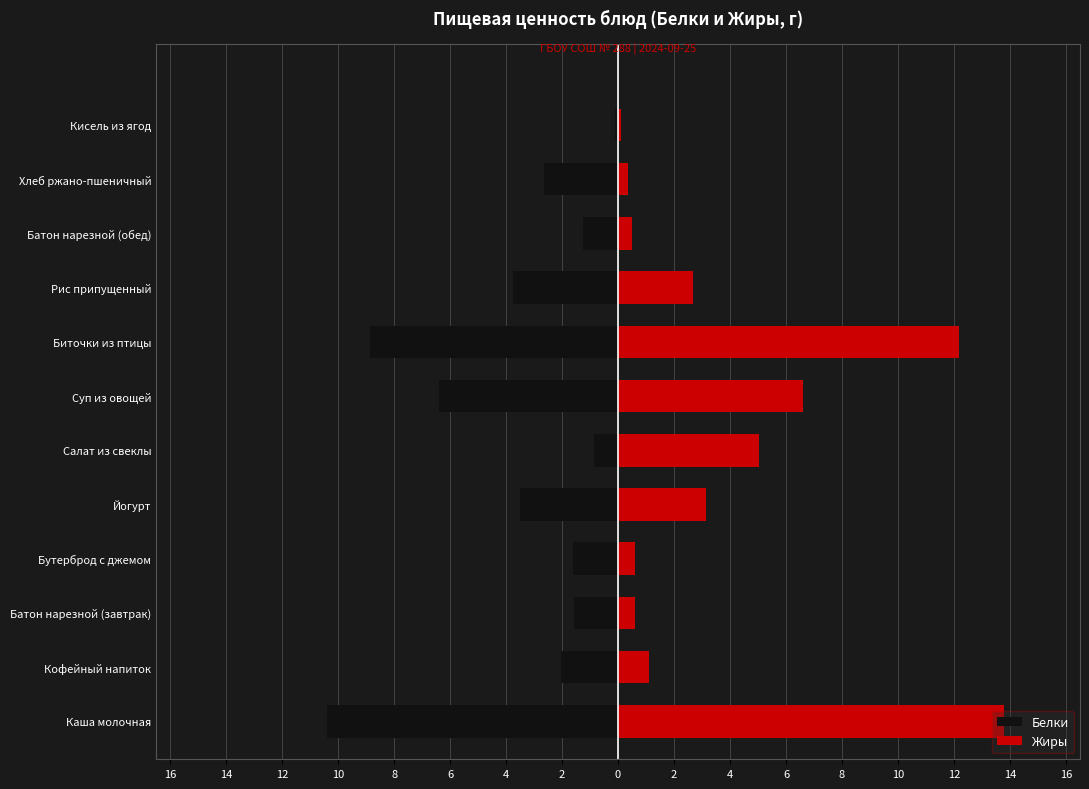

How many data points does each series have?

12